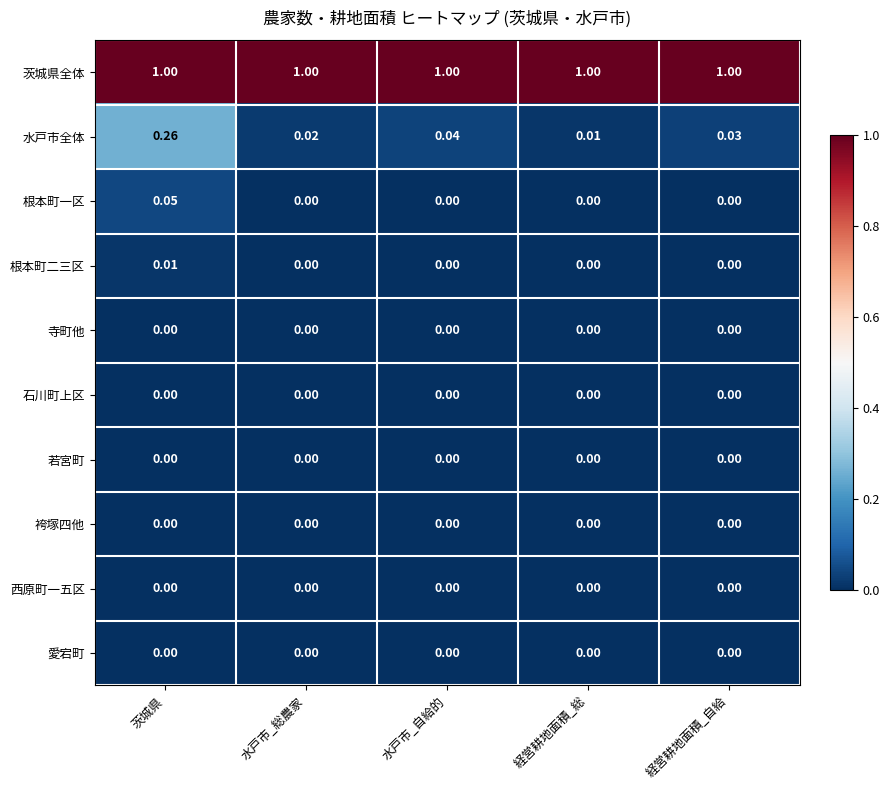

What is the total value across all series at 経営耕地面積_自給?

1.0